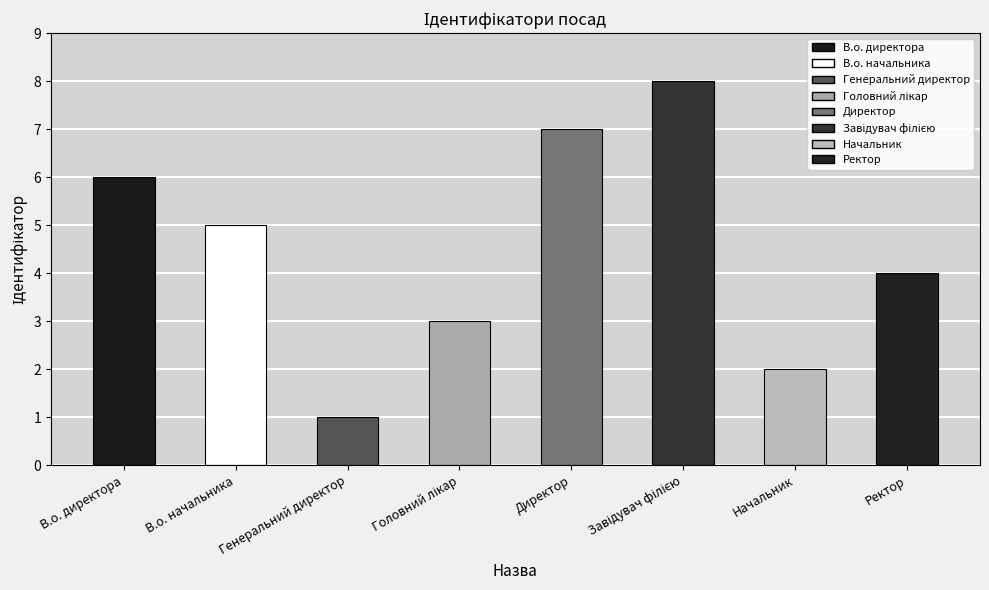

How many data points does each series have?

8